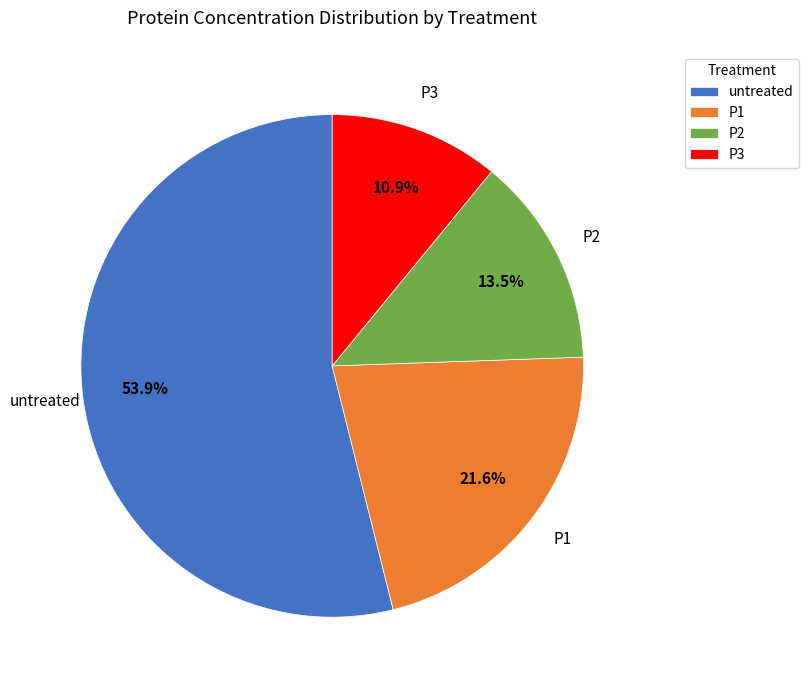

To the nearest percent, what is the difference between the P2 and untreated slice percentages?

40%